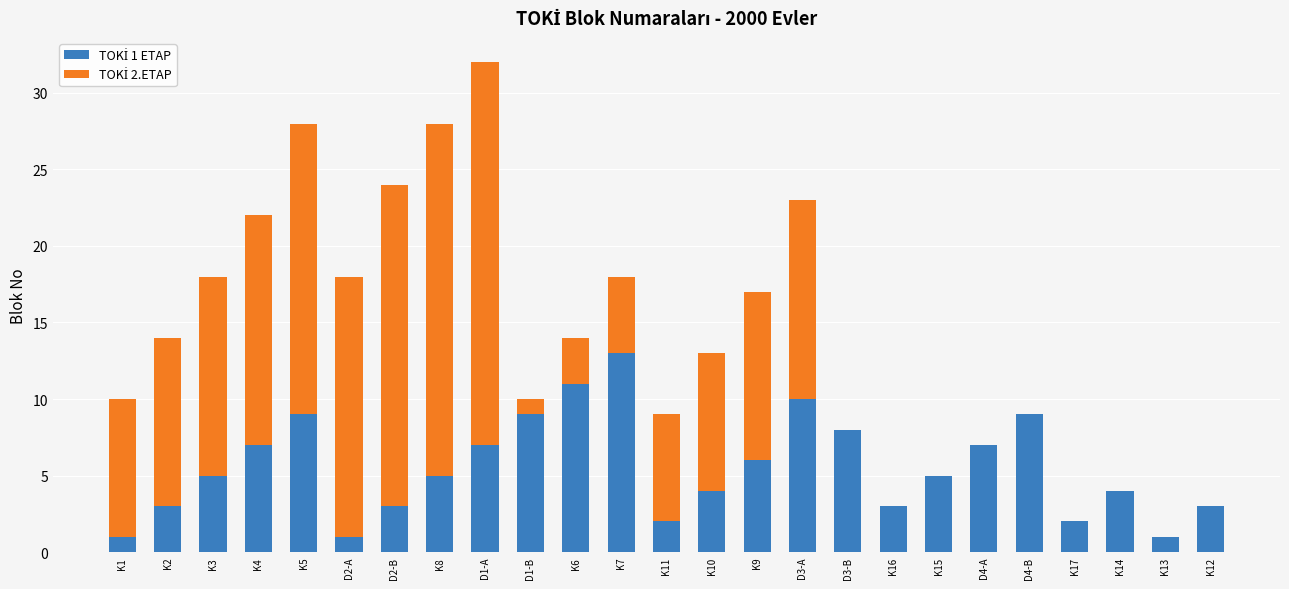

At which category is the sum across all series the highest?

D1-A